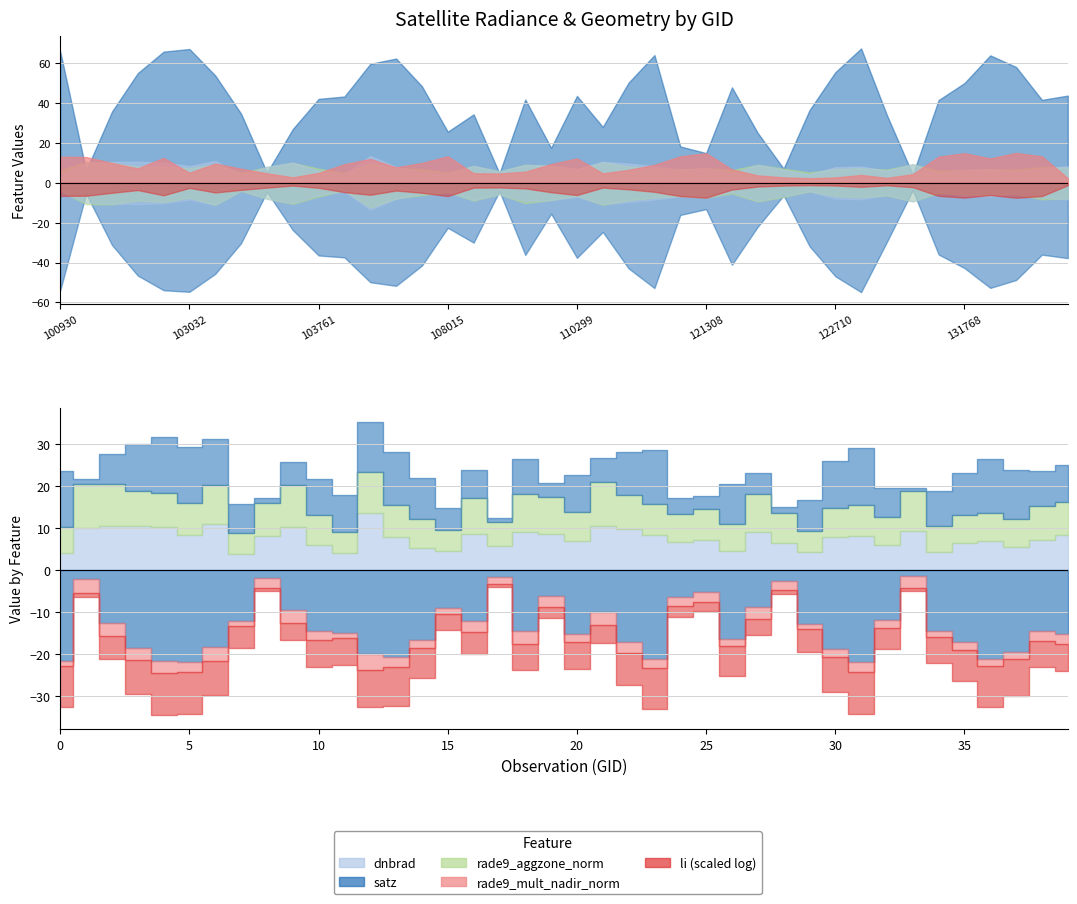

True or false: rade9_mult_nadir_norm and satz intersect in this chart.

True